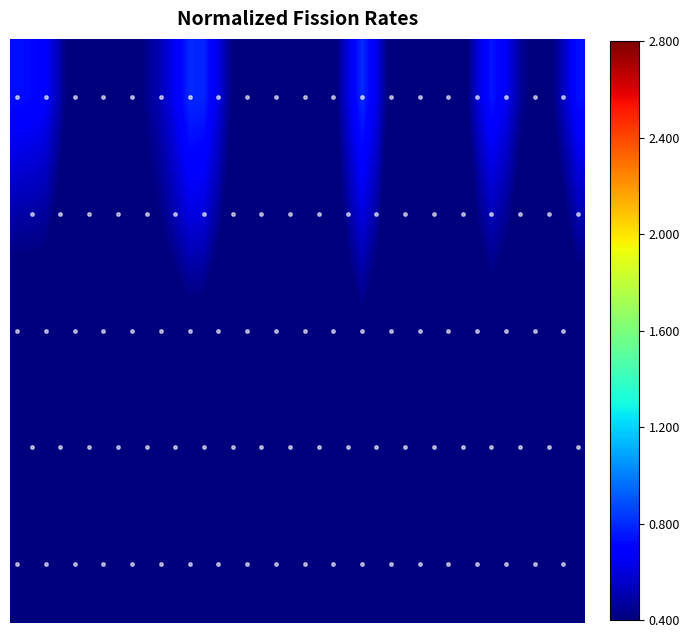

How many categories are shown in the chart?

40